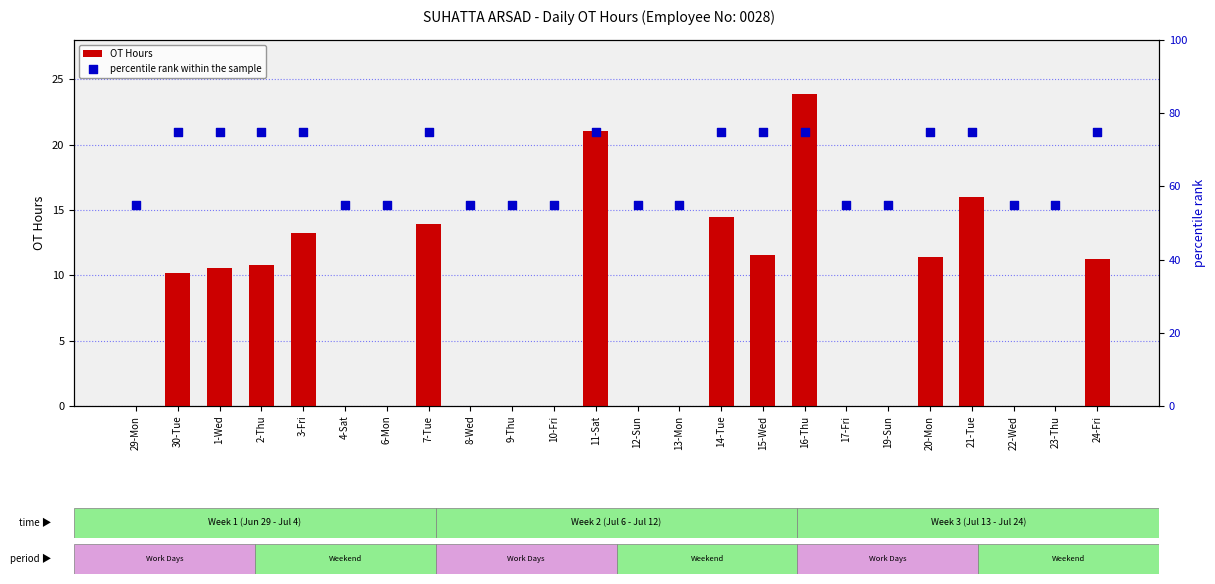

Which series contains the highest Y value?

percentile rank within the sample